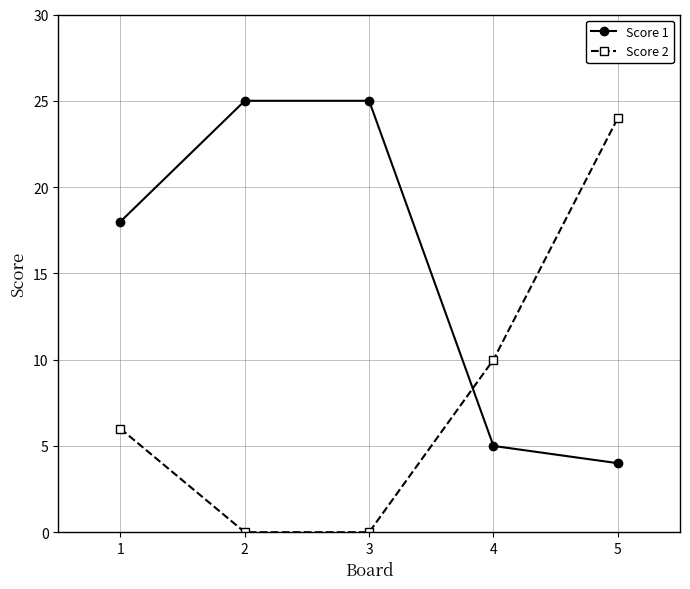

How many Score 2 values are between 0 and 10?

4